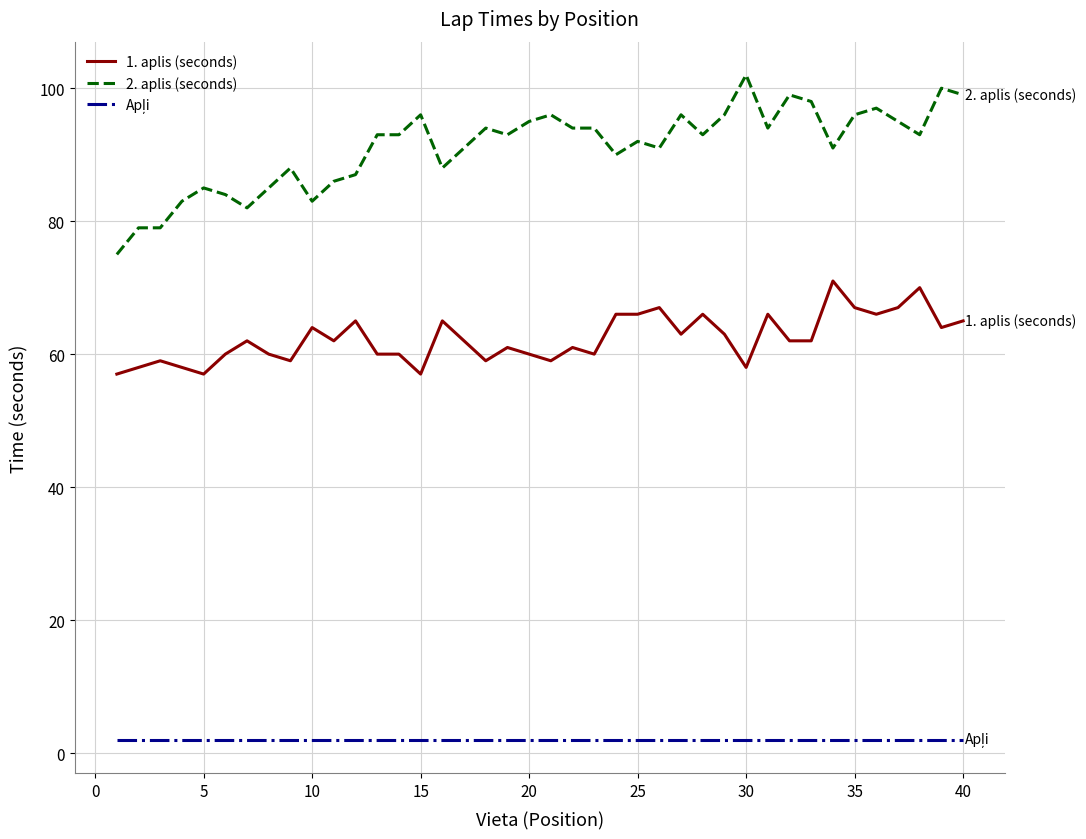

How many lines are shown in the chart?

3